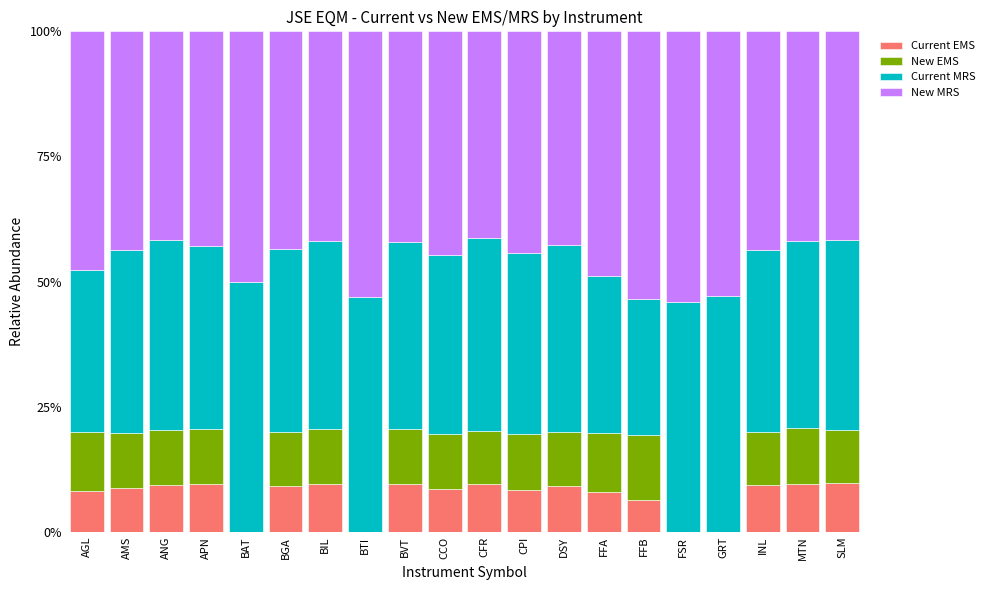

What is the sum of all Current EMS values?

143.3